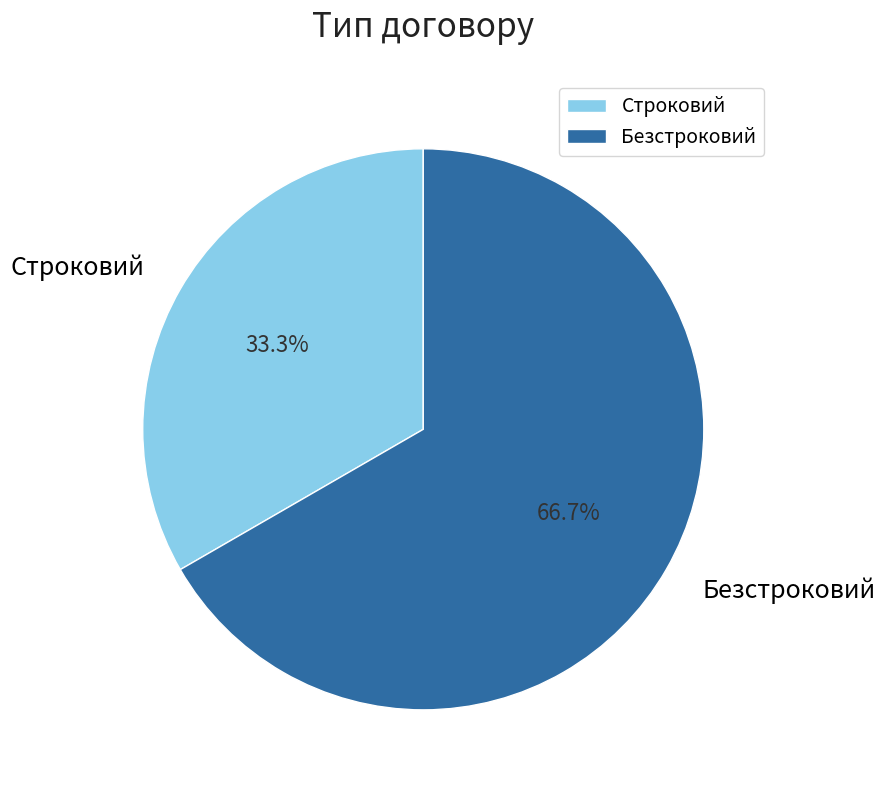

To the nearest percent, what is the difference between the Безстроковий and Строковий slice percentages?

33%